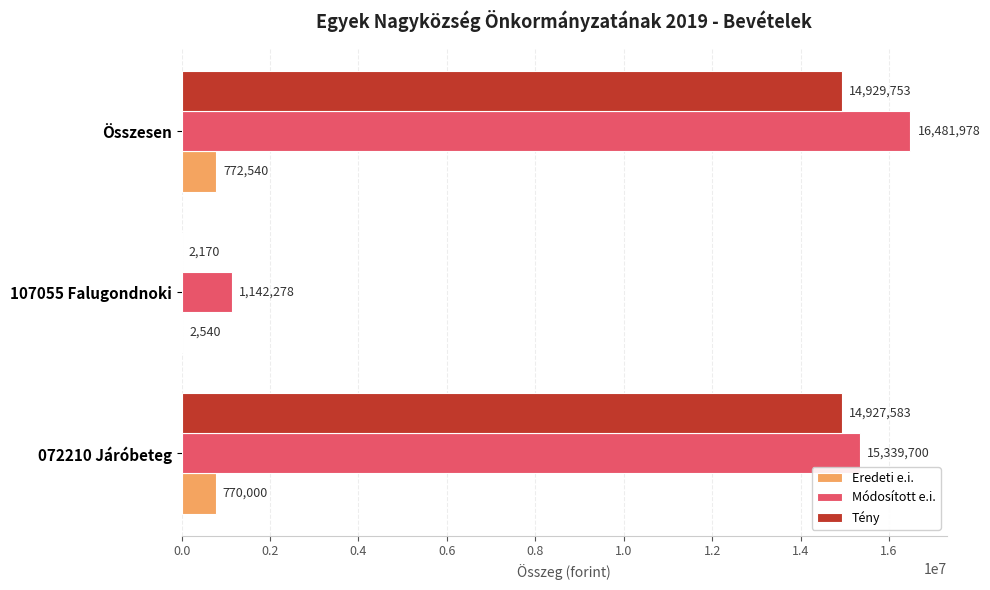

What is the total value across all series at 072210 Járóbeteg?

31037283